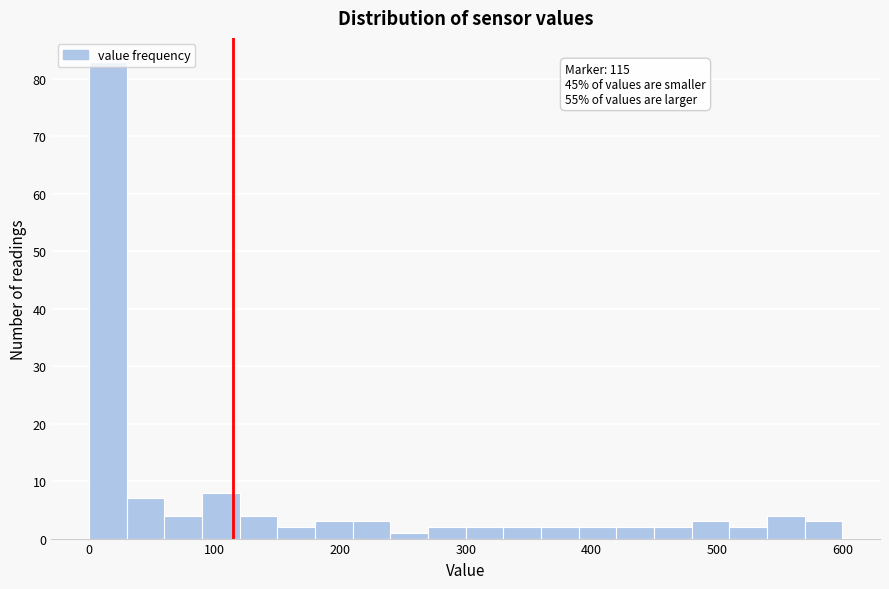

Around what value on the x-axis is the tallest bar? Give the approximate position of its centre, as read against the axis.

20